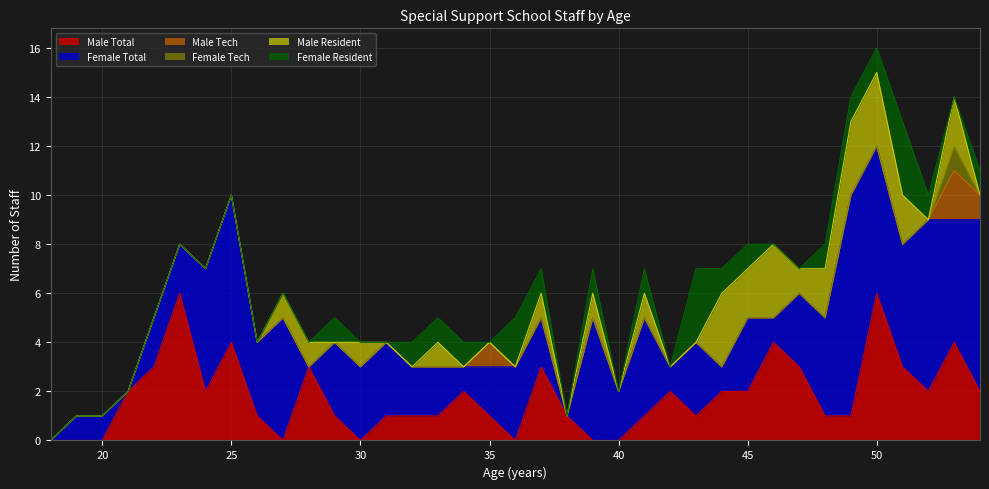

How many interior local valleys does the Female Resident series have?

5